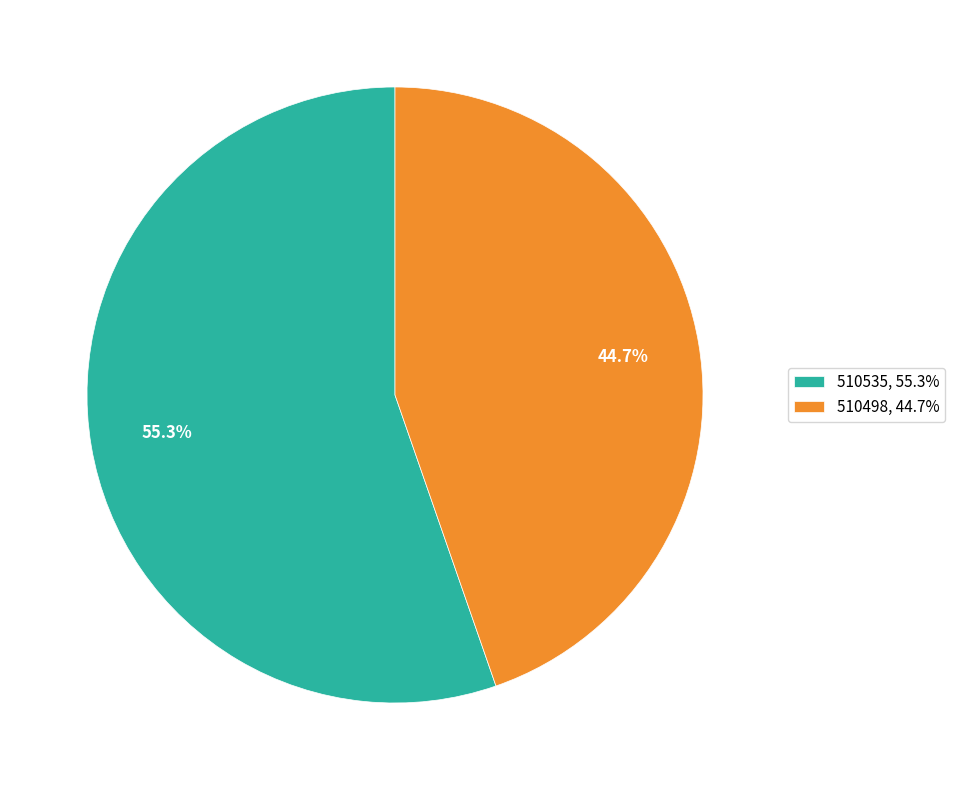

Rank the categories by value from lowest to highest.

510498, 510535